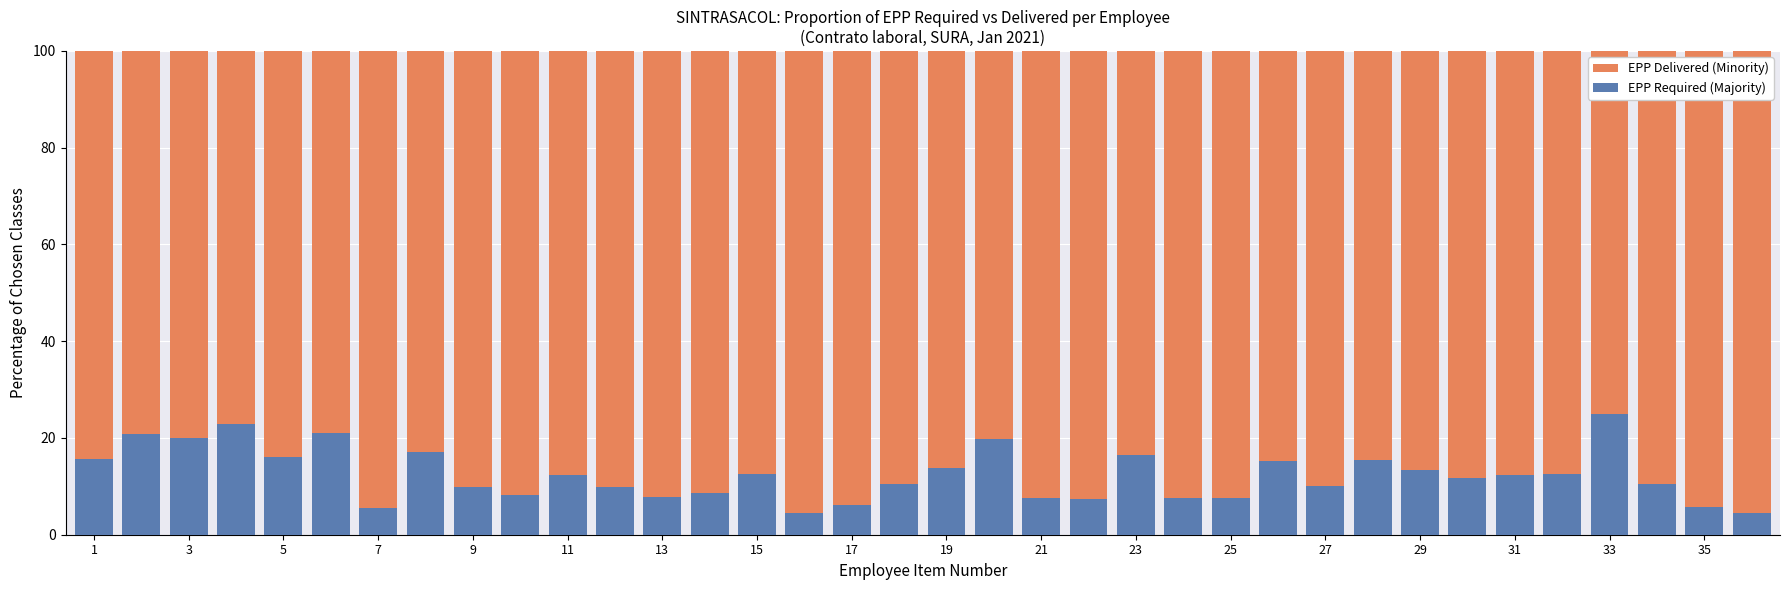

Which has a higher value, 31 or 30?

31